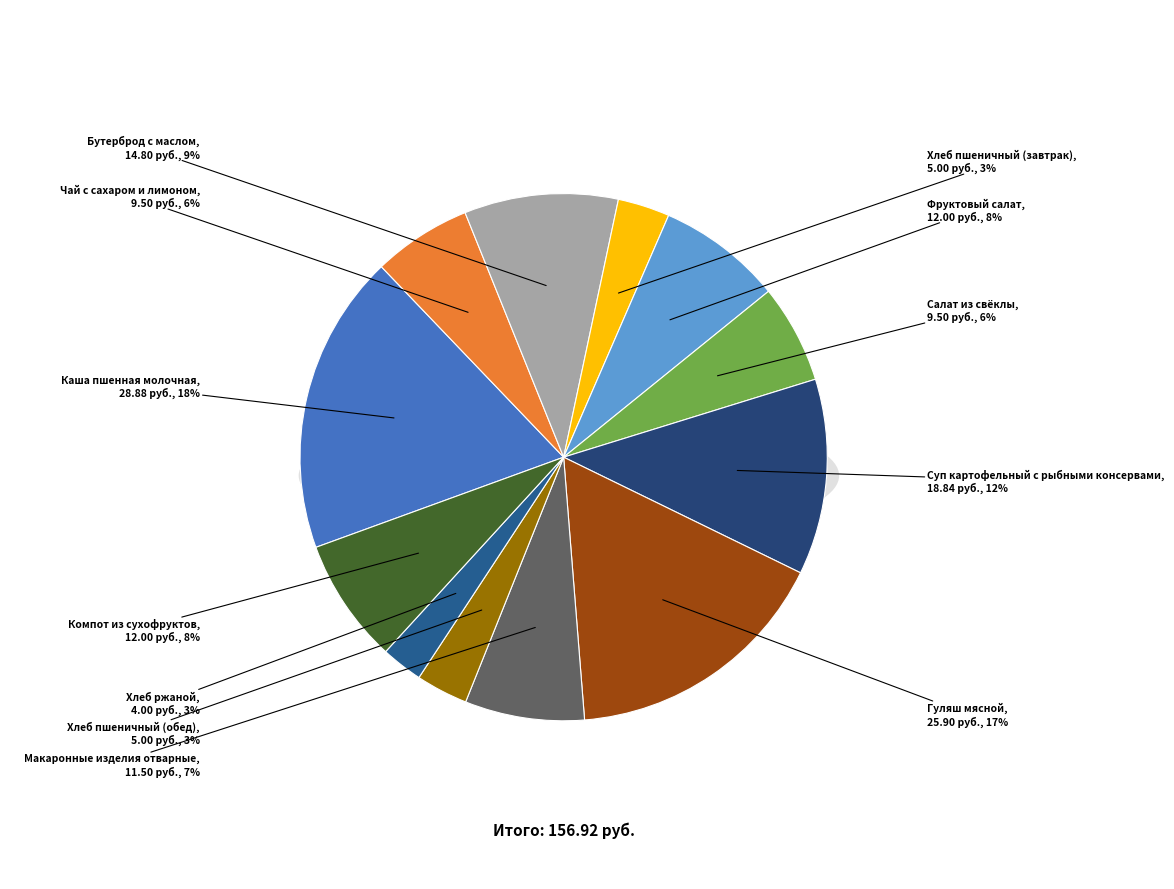

What is the change in value from Каша пшенная молочная to Макаронные изделия отварные?

-17.4